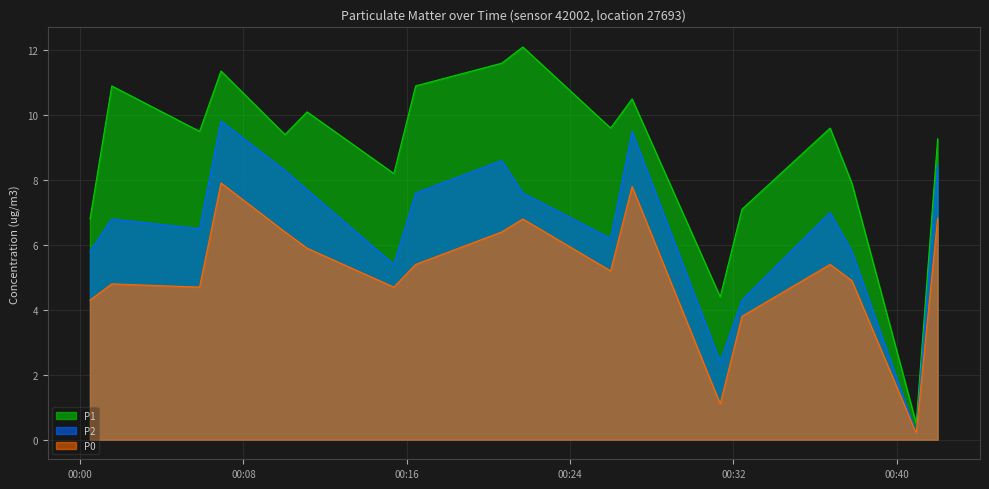

What is the difference between the highest and lowest values at 6?

3.3